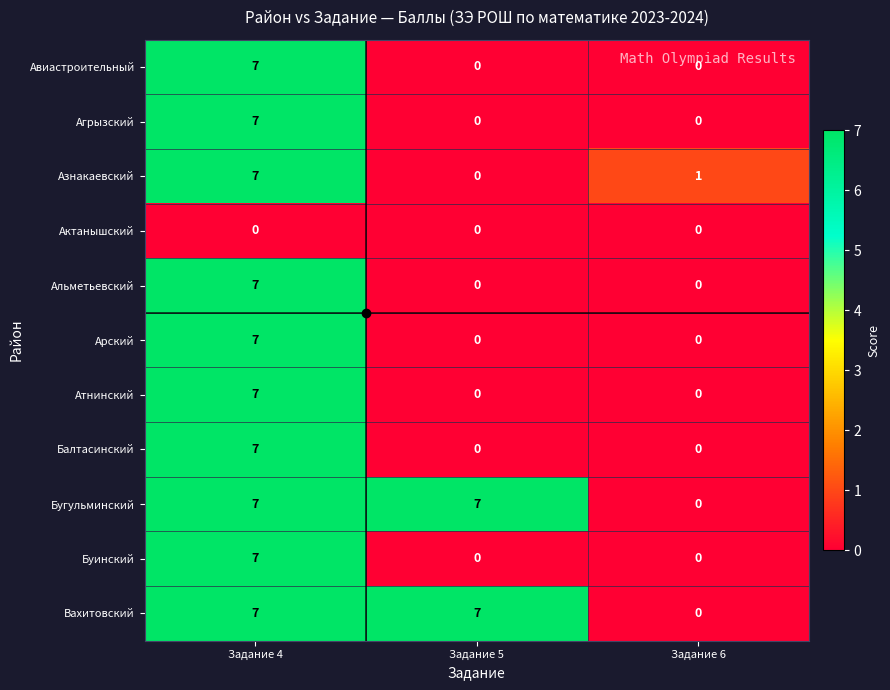

What is the highest value of the Балтасинский series?

7